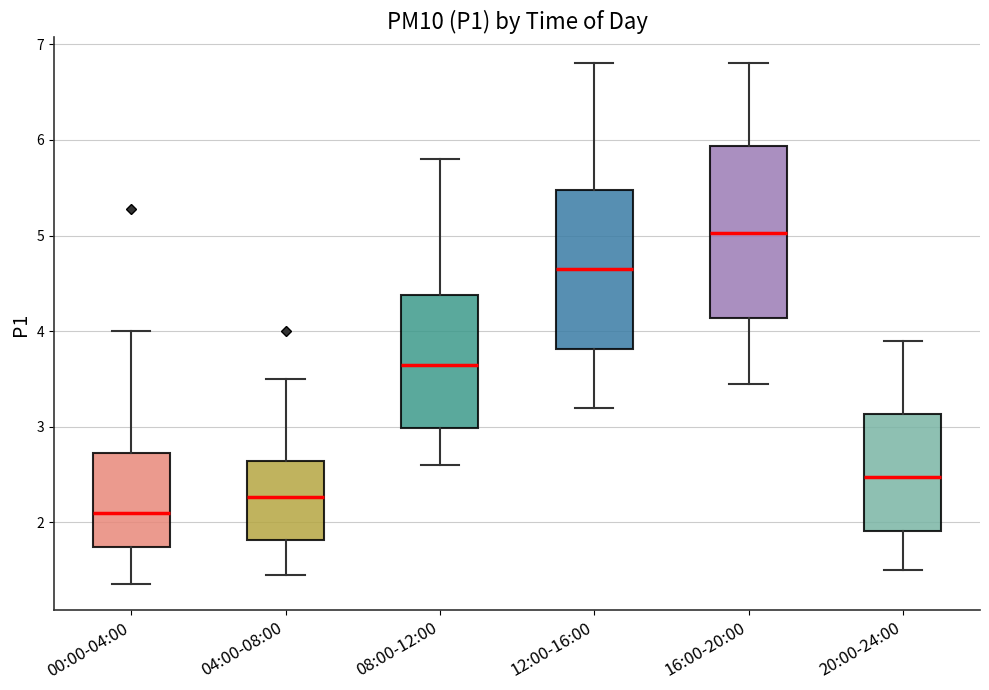

Reading left to right, read every box against the y-axis: the position of its median line, the range the box covers, and the ends of its whiskers. The values are not printed on the chart, so give them approximately, as read against the axis.

00:00-04:00: median 2.1, box 1.7 to 2.7, whiskers 1.4 to 4.0
04:00-08:00: median 2.3, box 1.8 to 2.6, whiskers 1.5 to 3.5
08:00-12:00: median 3.7, box 3.0 to 4.4, whiskers 2.6 to 5.8
12:00-16:00: median 4.7, box 3.8 to 5.5, whiskers 3.2 to 6.8
16:00-20:00: median 5.0, box 4.1 to 5.9, whiskers 3.5 to 6.8
20:00-24:00: median 2.5, box 1.9 to 3.1, whiskers 1.5 to 3.9